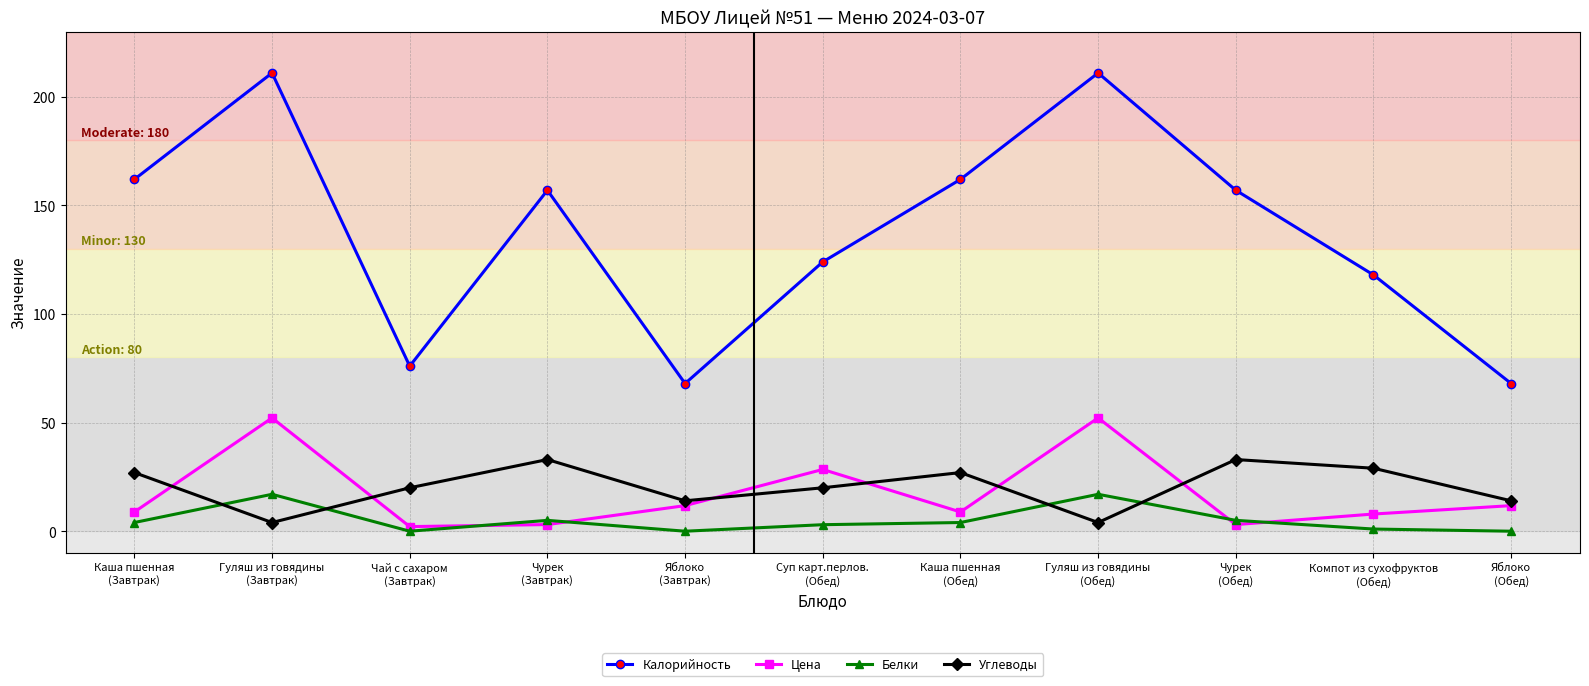

Which series has the largest total across all categories?

Калорийность